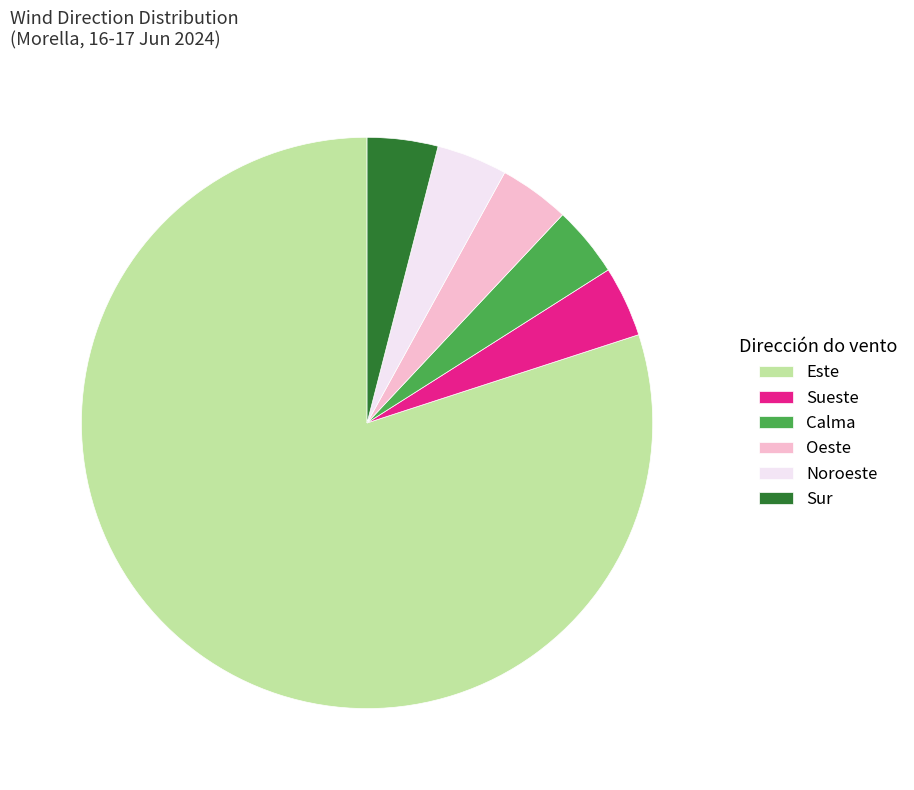

Between Oeste and Sueste, which is larger?

Sueste